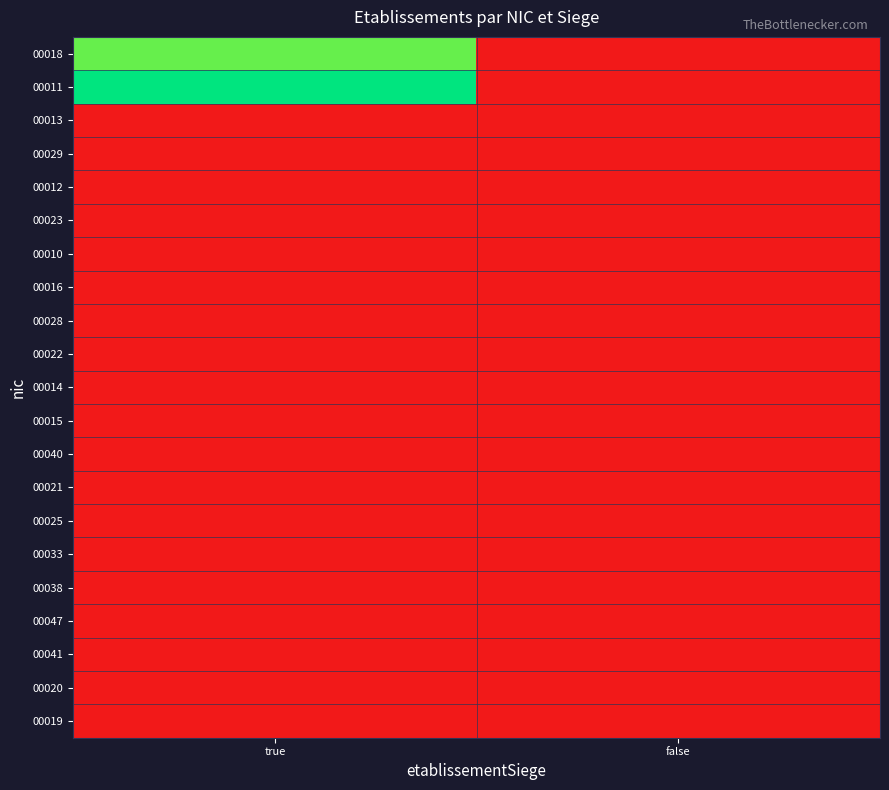

List the series in order of their peak value, highest first.

00011, 00018, 00019, 00041, 00020, 00047, 00033, 00025, 00015, 00040, 00038, 00028, 00022, 00016, 00014, 00010, 00023, 00012, 00021, 00013, 00029